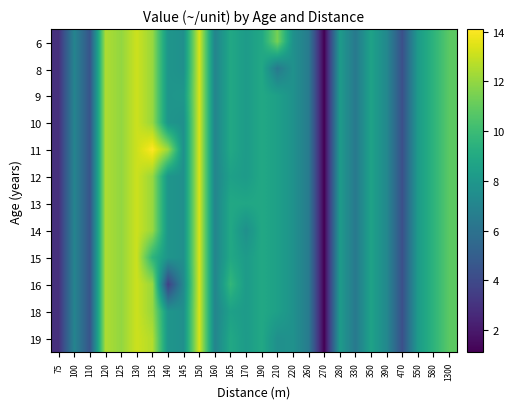

Which series has the largest total across all categories?

11